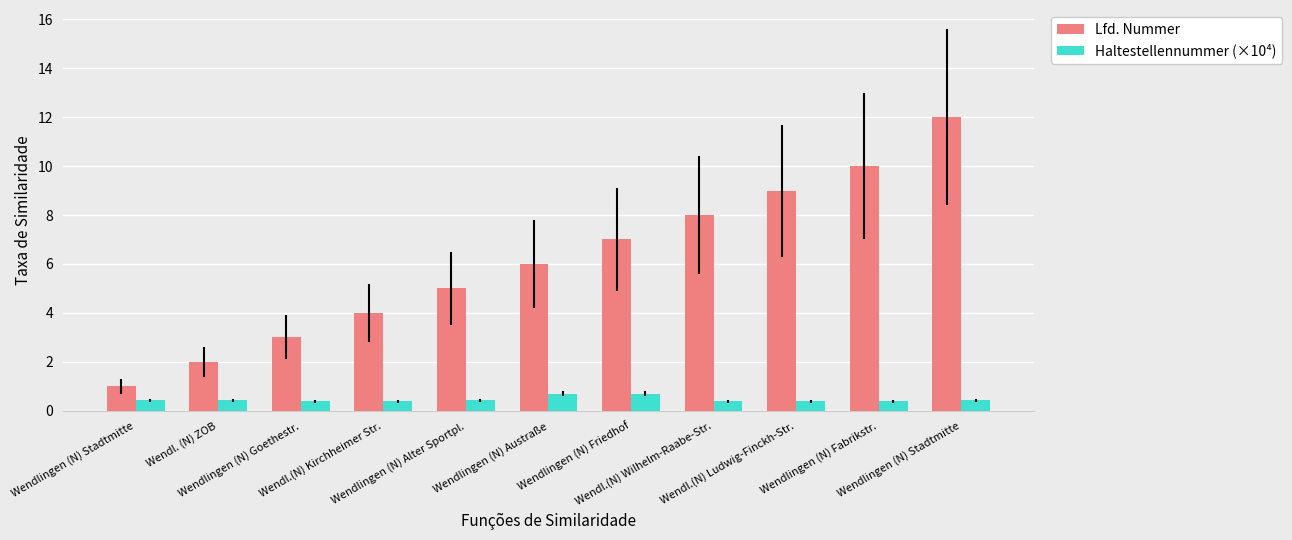

Reading right to left, extract all data points from this chart.

Lfd. Nummer: Wendlingen (N) Stadtmitte=12.0	Wendlingen (N) Fabrikstr.=10.0	Wendl.(N) Ludwig-Finckh-Str.=9.0	Wendl.(N) Wilhelm-Raabe-Str.=8.0	Wendlingen (N) Friedhof=7.0	Wendlingen (N) Austraße=6.0	Wendlingen (N) Alter Sportpl.=5.0	Wendl.(N) Kirchheimer Str.=4.0	Wendlingen (N) Goethestr.=3.0	Wendl. (N) ZOB=2.0	Wendlingen (N) Stadtmitte=1.0
Haltestellennummer (×10⁴): Wendlingen (N) Stadtmitte=0.4	Wendlingen (N) Fabrikstr.=0.4	Wendl.(N) Ludwig-Finckh-Str.=0.4	Wendl.(N) Wilhelm-Raabe-Str.=0.4	Wendlingen (N) Friedhof=0.7	Wendlingen (N) Austraße=0.7	Wendlingen (N) Alter Sportpl.=0.4	Wendl.(N) Kirchheimer Str.=0.4	Wendlingen (N) Goethestr.=0.4	Wendl. (N) ZOB=0.4	Wendlingen (N) Stadtmitte=0.4